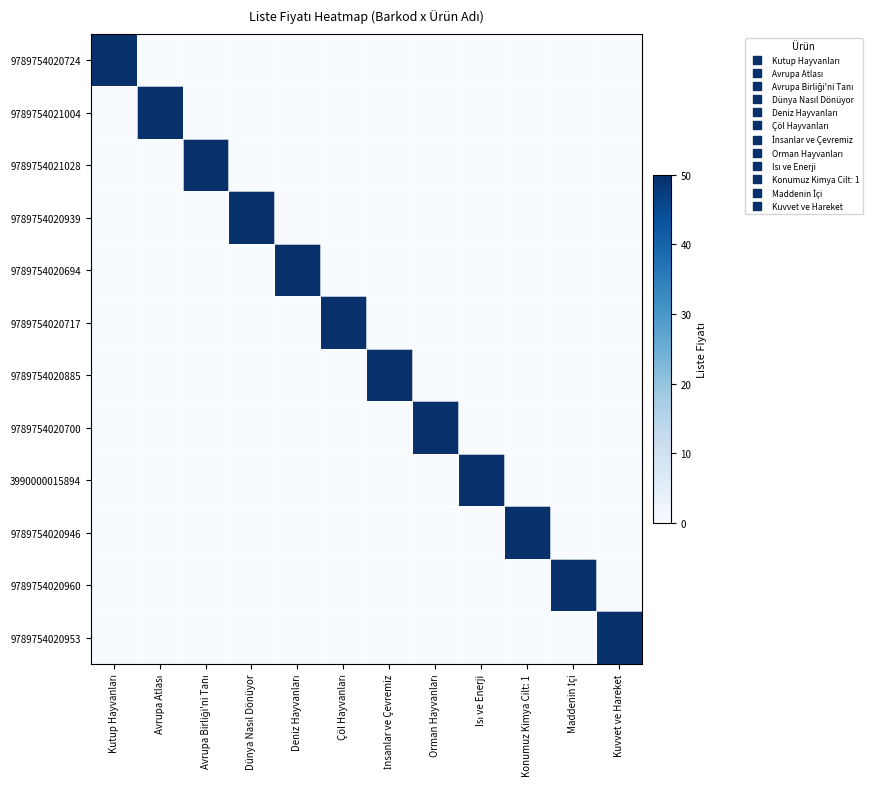

At which category does the chart reach its minimum across all series?

Avrupa Atlası